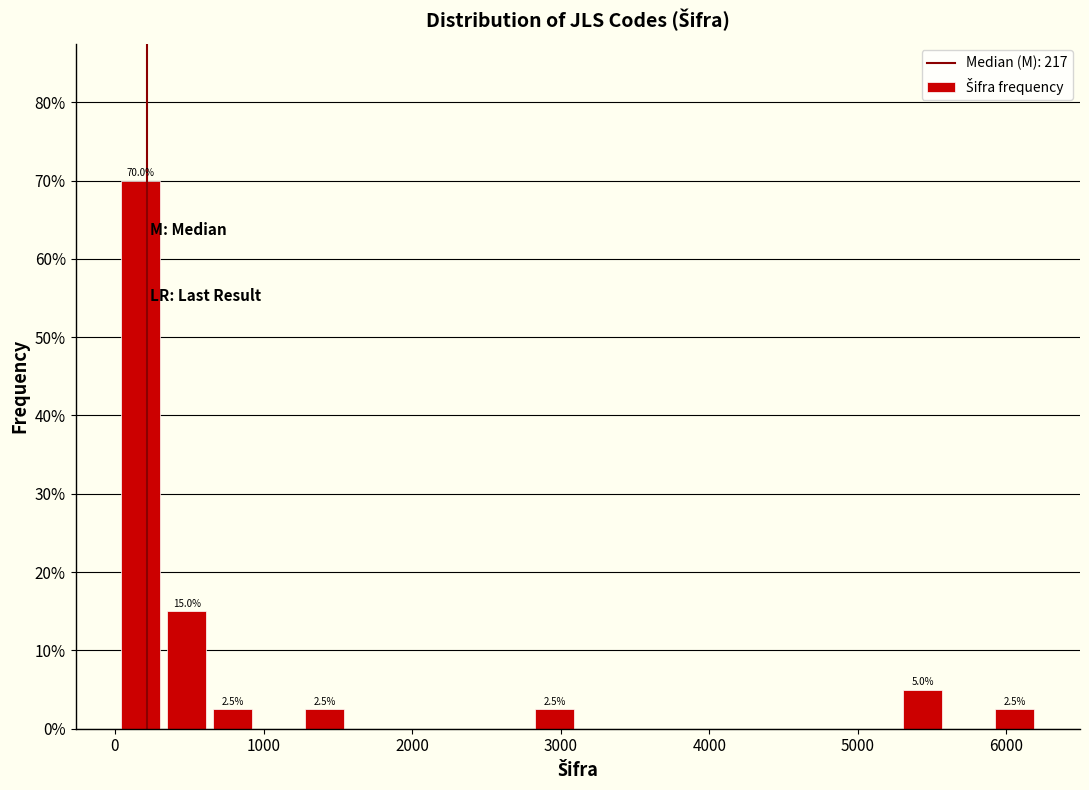

Around what value on the x-axis is the tallest bar? Give the approximate position of its centre, as read against the axis.

200